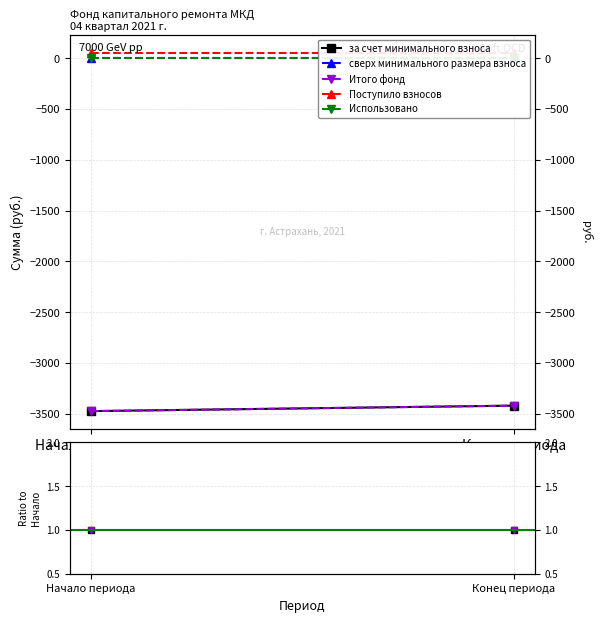

What are all the series names shown in the legend?

за счет минимального взноса, сверх минимального размера взноса, Итого фонд, Поступило взносов, Использовано